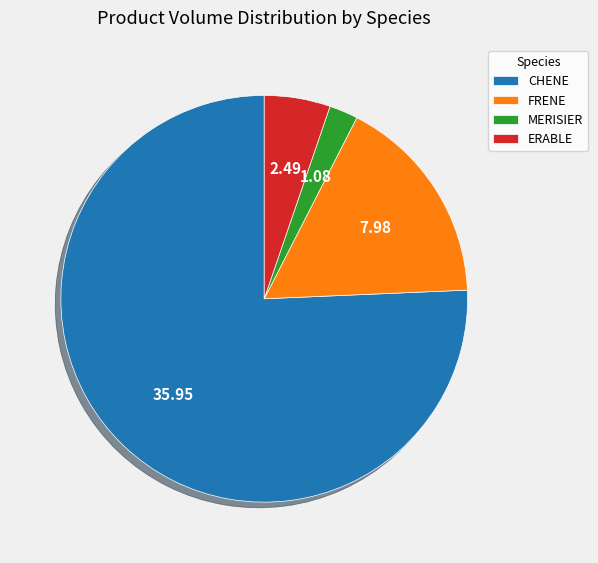

Combined, do MERISIER and CHENE account for over 50%?

Yes